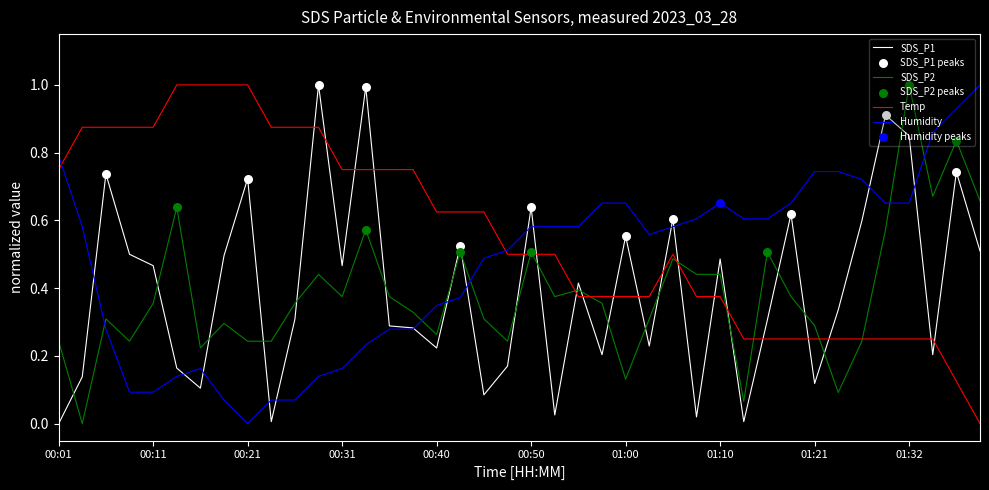

Which series has the largest total across all categories?

Temp